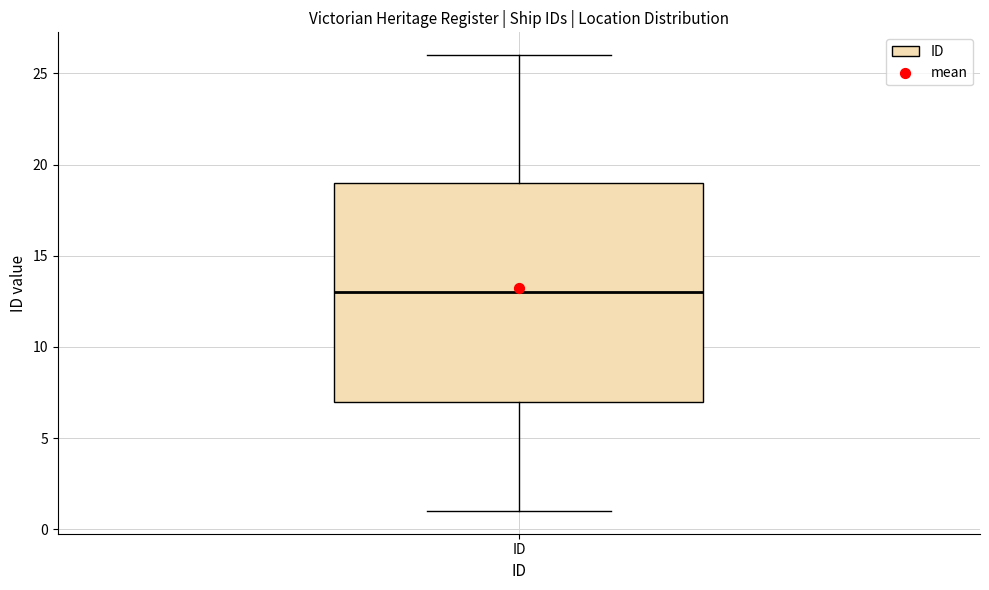

Where does the lower whisker of the box for ID end on the y-axis? The values are not printed on the chart, so give them approximately, as read against the axis.

1